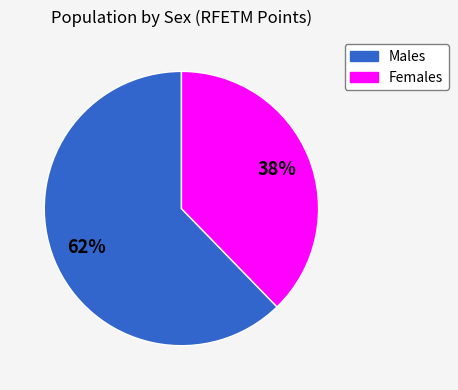

Is there any slice that represents more than half of the pie?

Yes